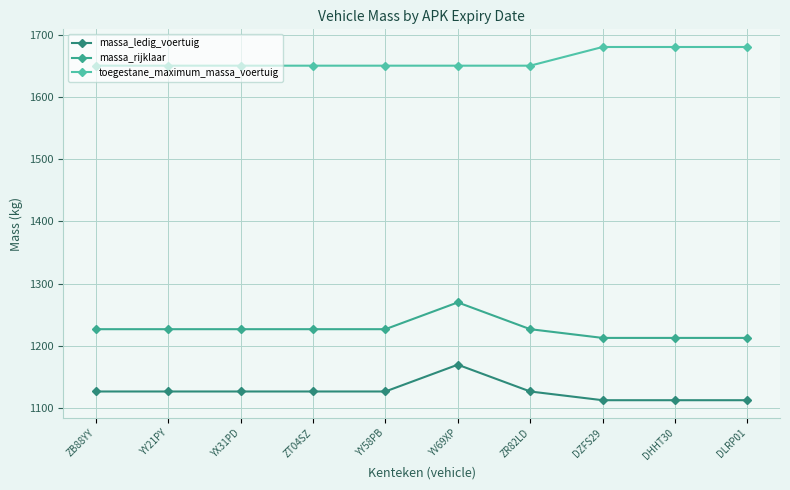

At YV69XP, list the series in order from smallest to largest.

massa_ledig_voertuig, massa_rijklaar, toegestane_maximum_massa_voertuig